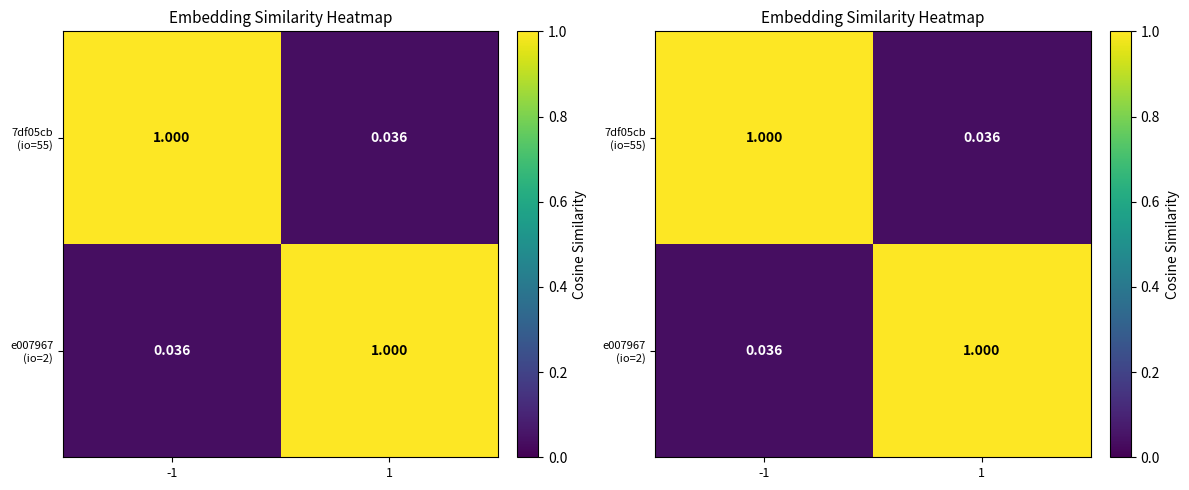

At how many categories does at least one series exceed 0?

2